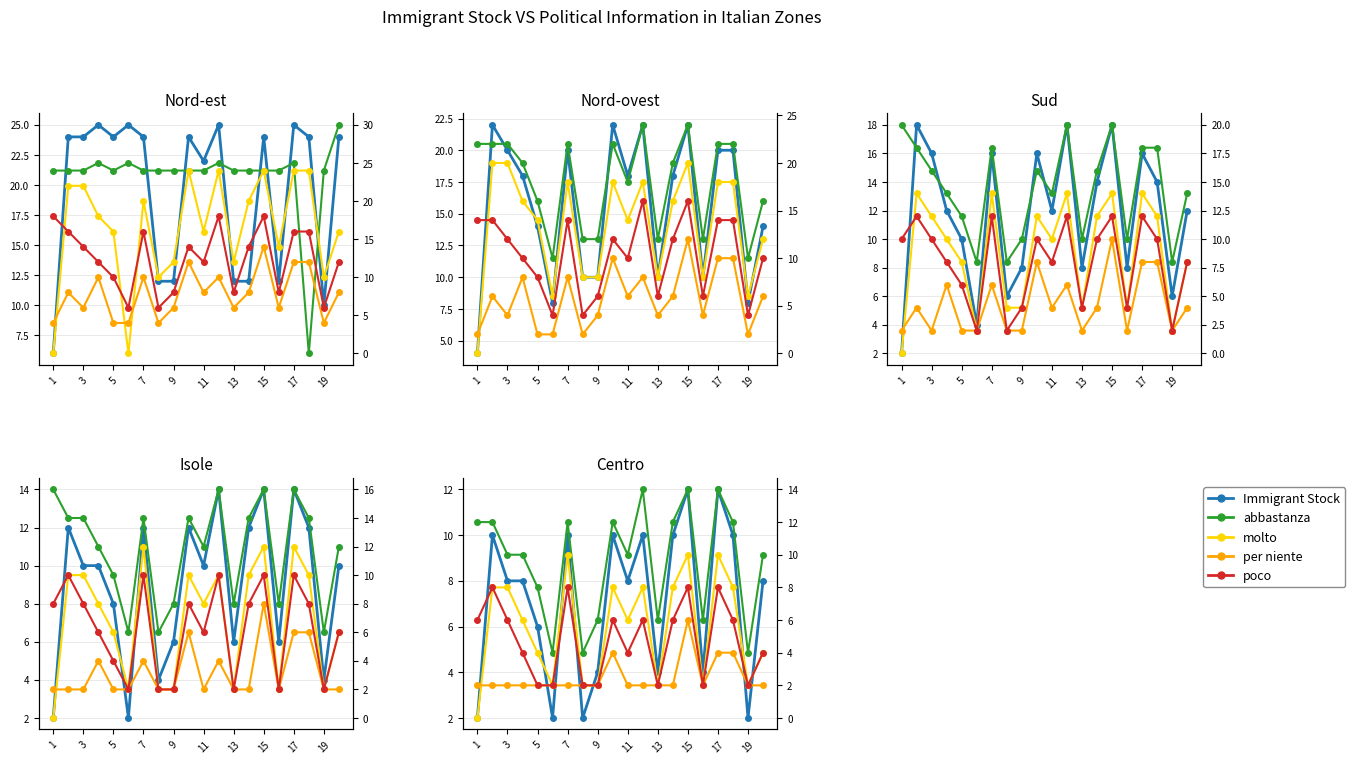

What are all the series names shown in the legend?

Immigrant Stock, abbastanza, molto, per niente, poco